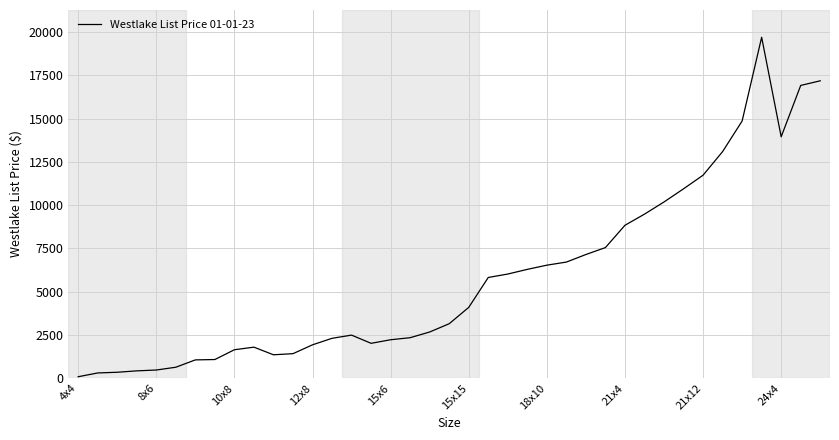

What is the maximum value shown in the chart?

19705.6